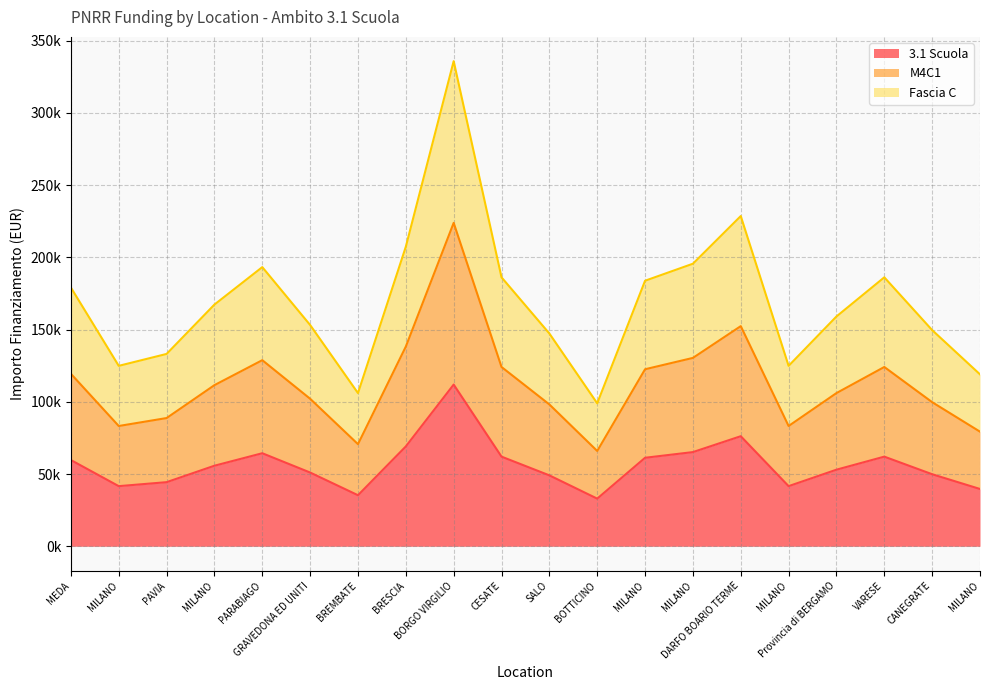

Rank the series by their average value, from highest to lowest.

Fascia C, M4C1, 3.1 Scuola